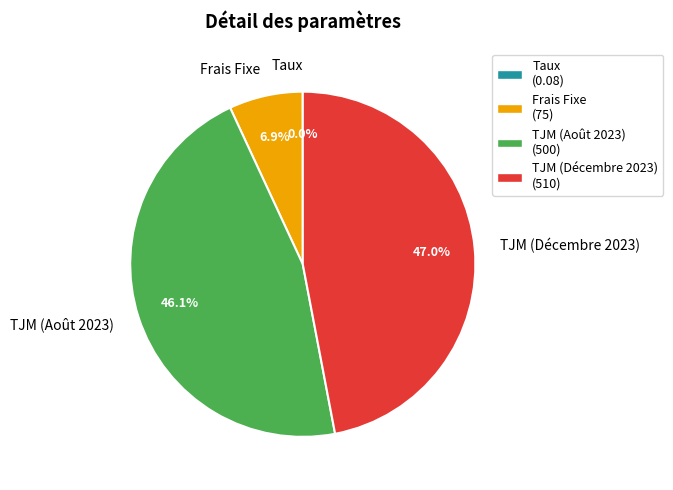

What portion of the pie excludes TJM (Décembre 2023)?

53.0%